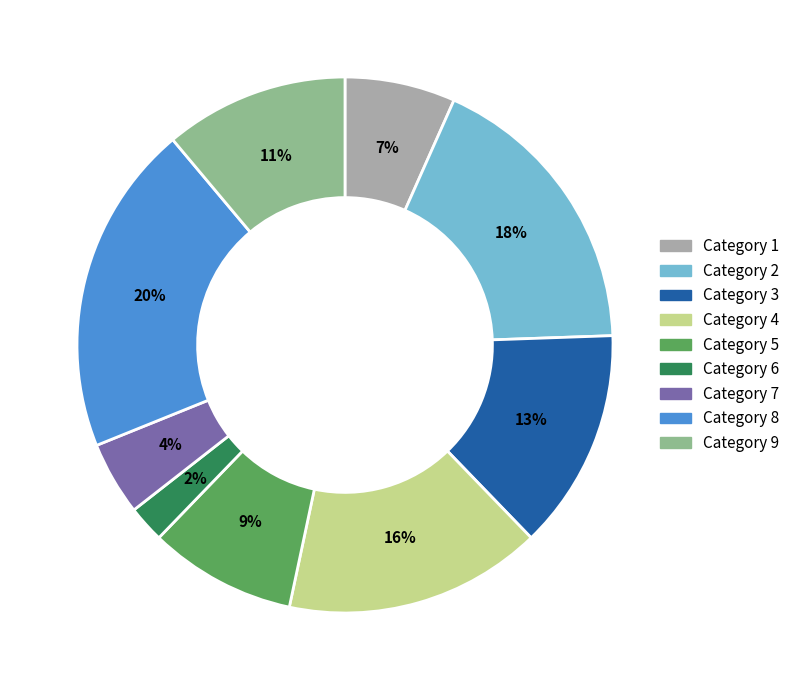

Which category has the biggest portion of the pie?

Category 8